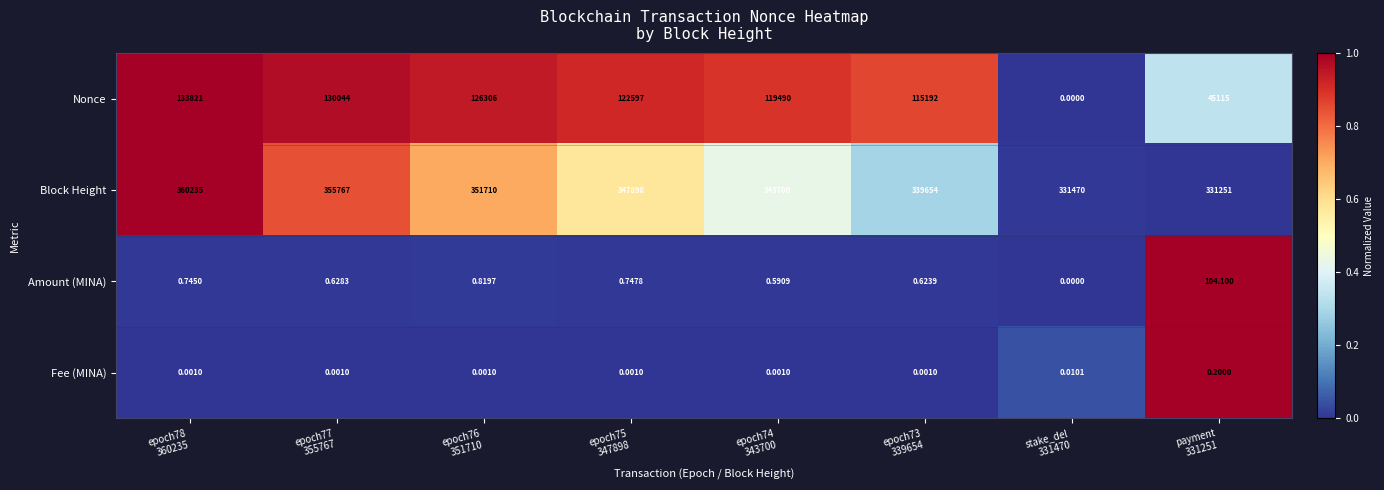

Which series has the largest range (max minus min)?

Nonce